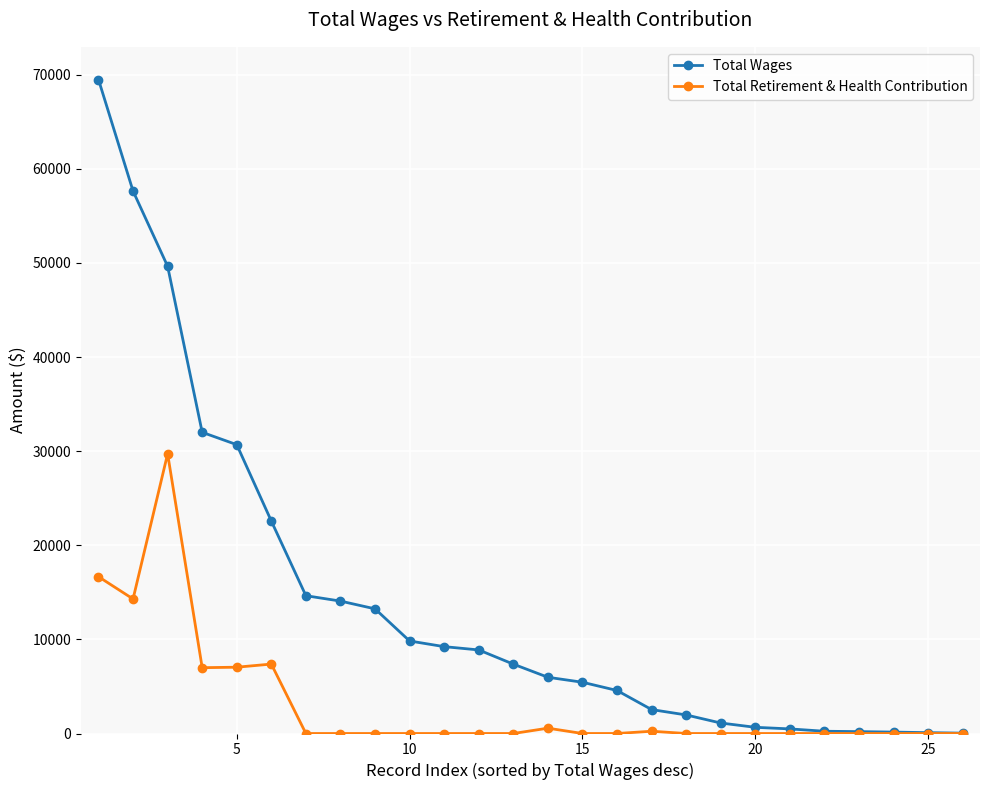

What is the maximum value for Total Wages?

69492